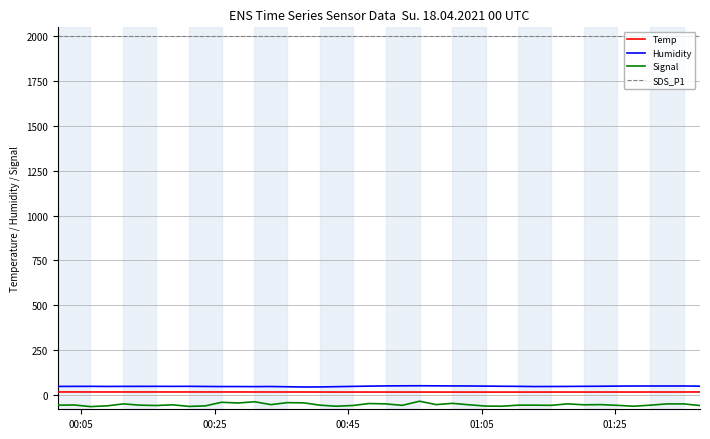

What is the highest value of the Signal series?

-35.0